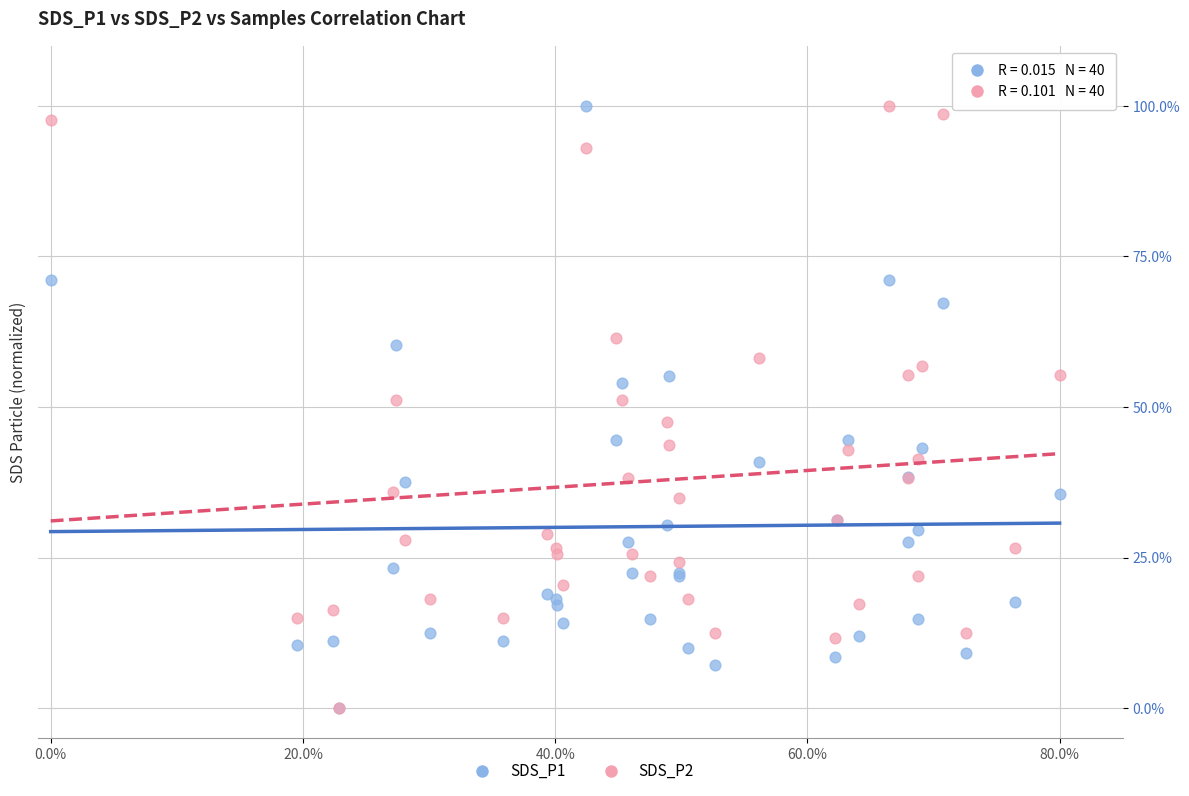

What are all the series names shown in the legend?

SDS_P1, SDS_P2